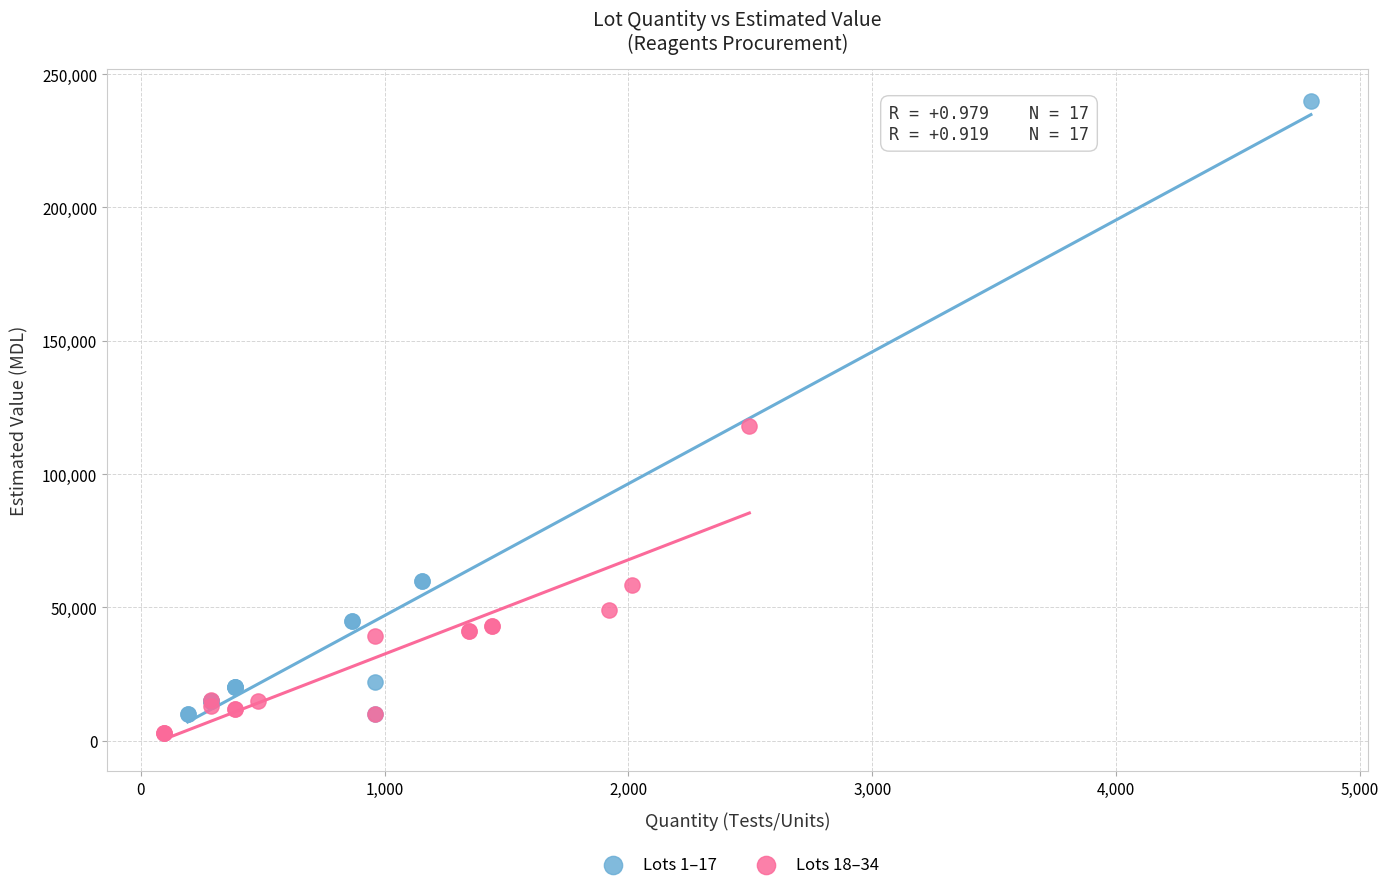

Which series contains the lowest Y value?

Lots 18–34